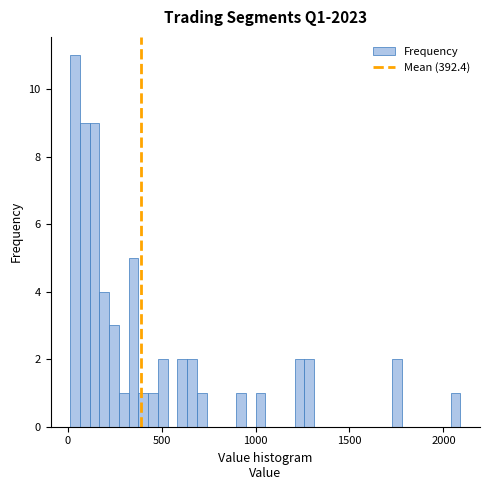

Around what value on the x-axis is the tallest bar? Give the approximate position of its centre, as read against the axis.

50